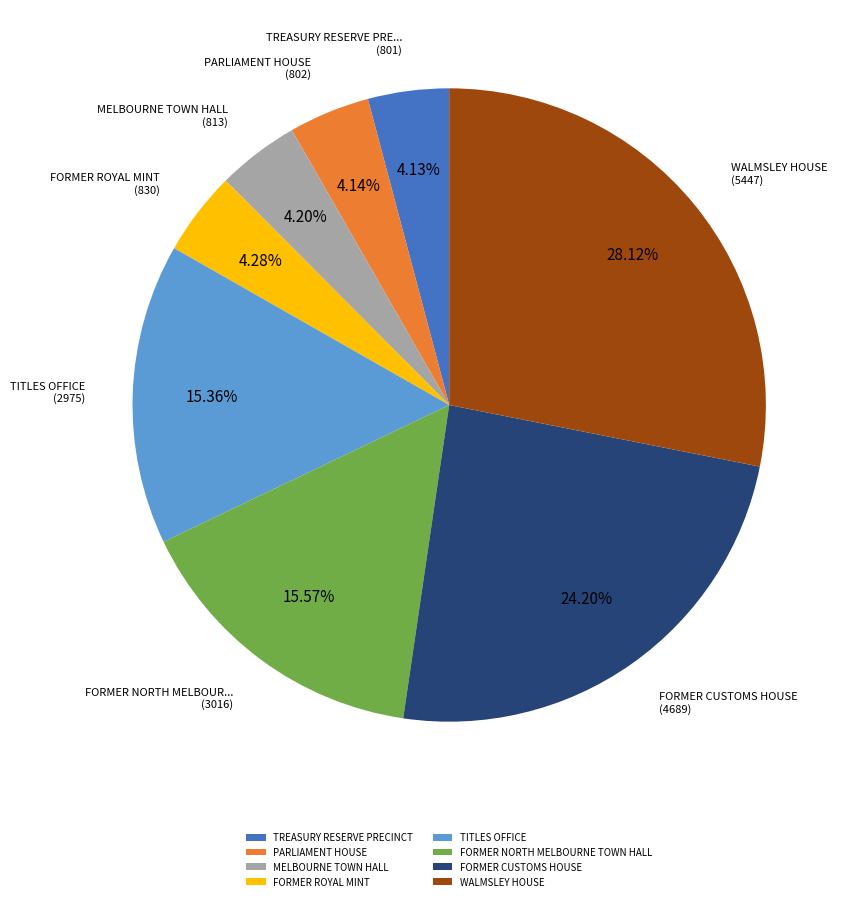

Combined, do PARLIAMENT HOUSE and FORMER NORTH MELBOURNE TOWN HALL account for over 50%?

No